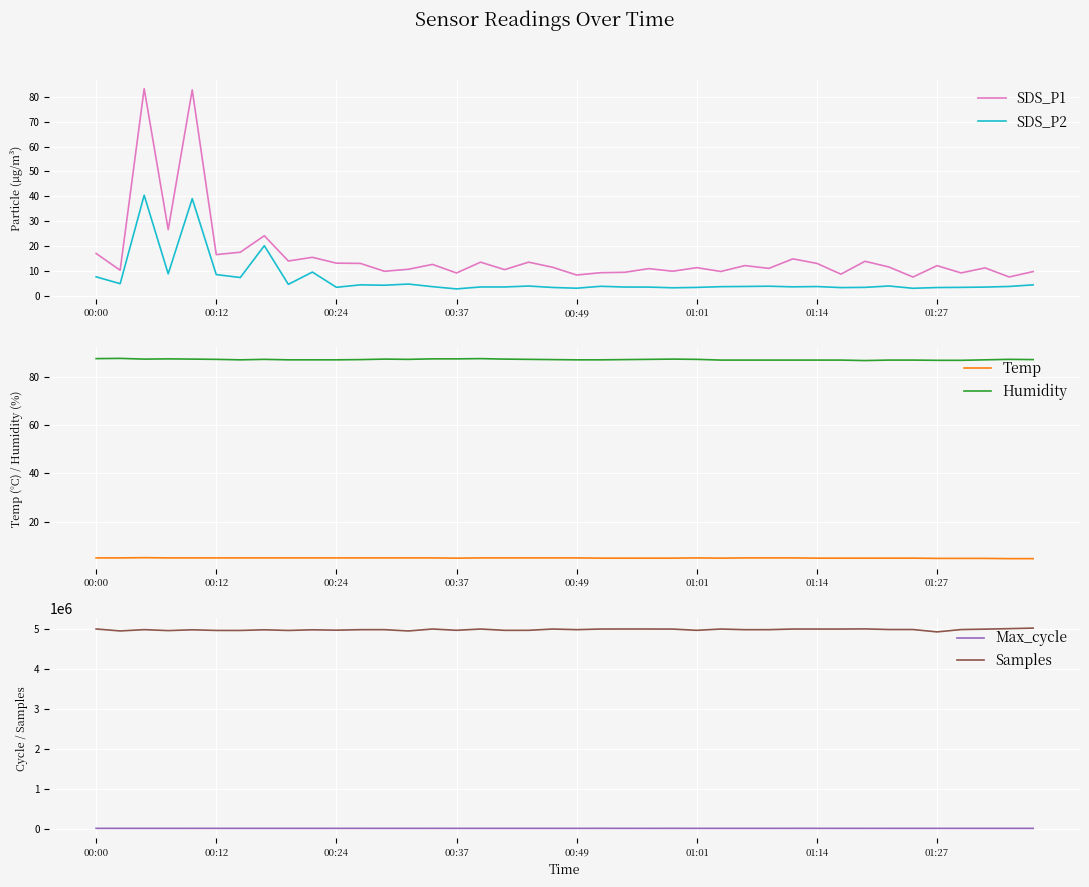

True or false: Humidity has a value of 86.7 at 01:27.

True